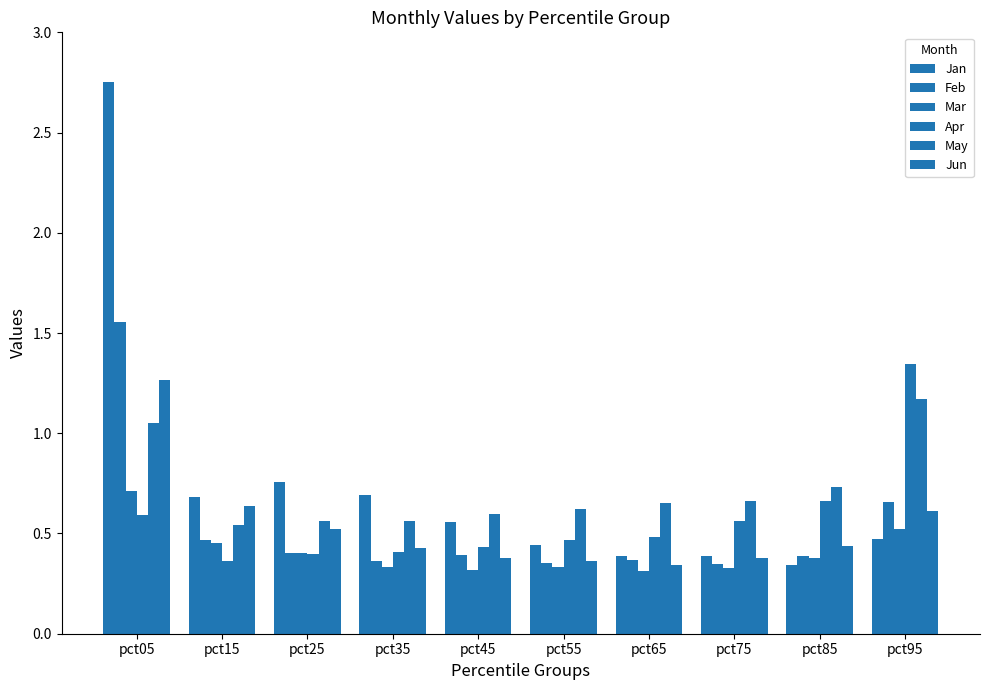

Are the bars grouped side by side (vs. stacked)?

Yes